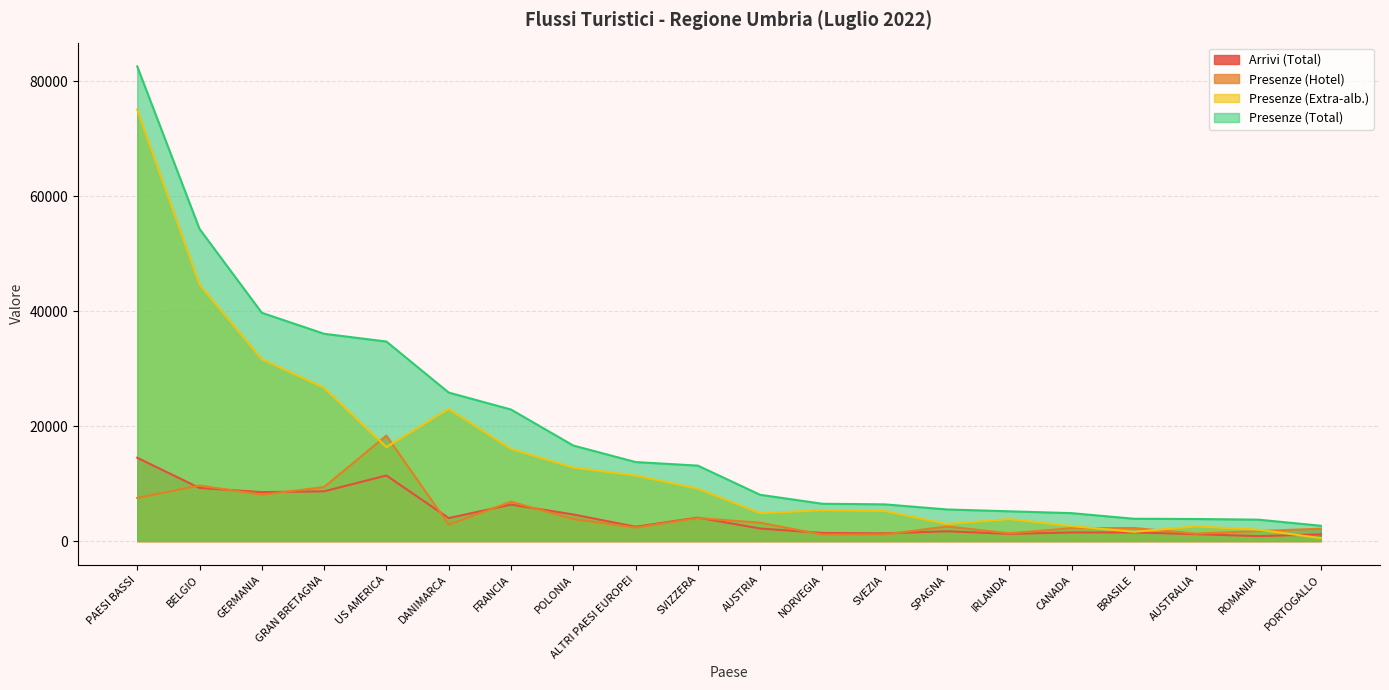

List the labels in order of Presenze (Extra-alb.) value, largest first.

PAESI BASSI, BELGIO, GERMANIA, GRAN BRETAGNA, DANIMARCA, US AMERICA, FRANCIA, POLONIA, ALTRI PAESI EUROPEI, SVIZZERA, NORVEGIA, SVEZIA, AUSTRIA, IRLANDA, SPAGNA, CANADA, AUSTRALIA, ROMANIA, BRASILE, PORTOGALLO